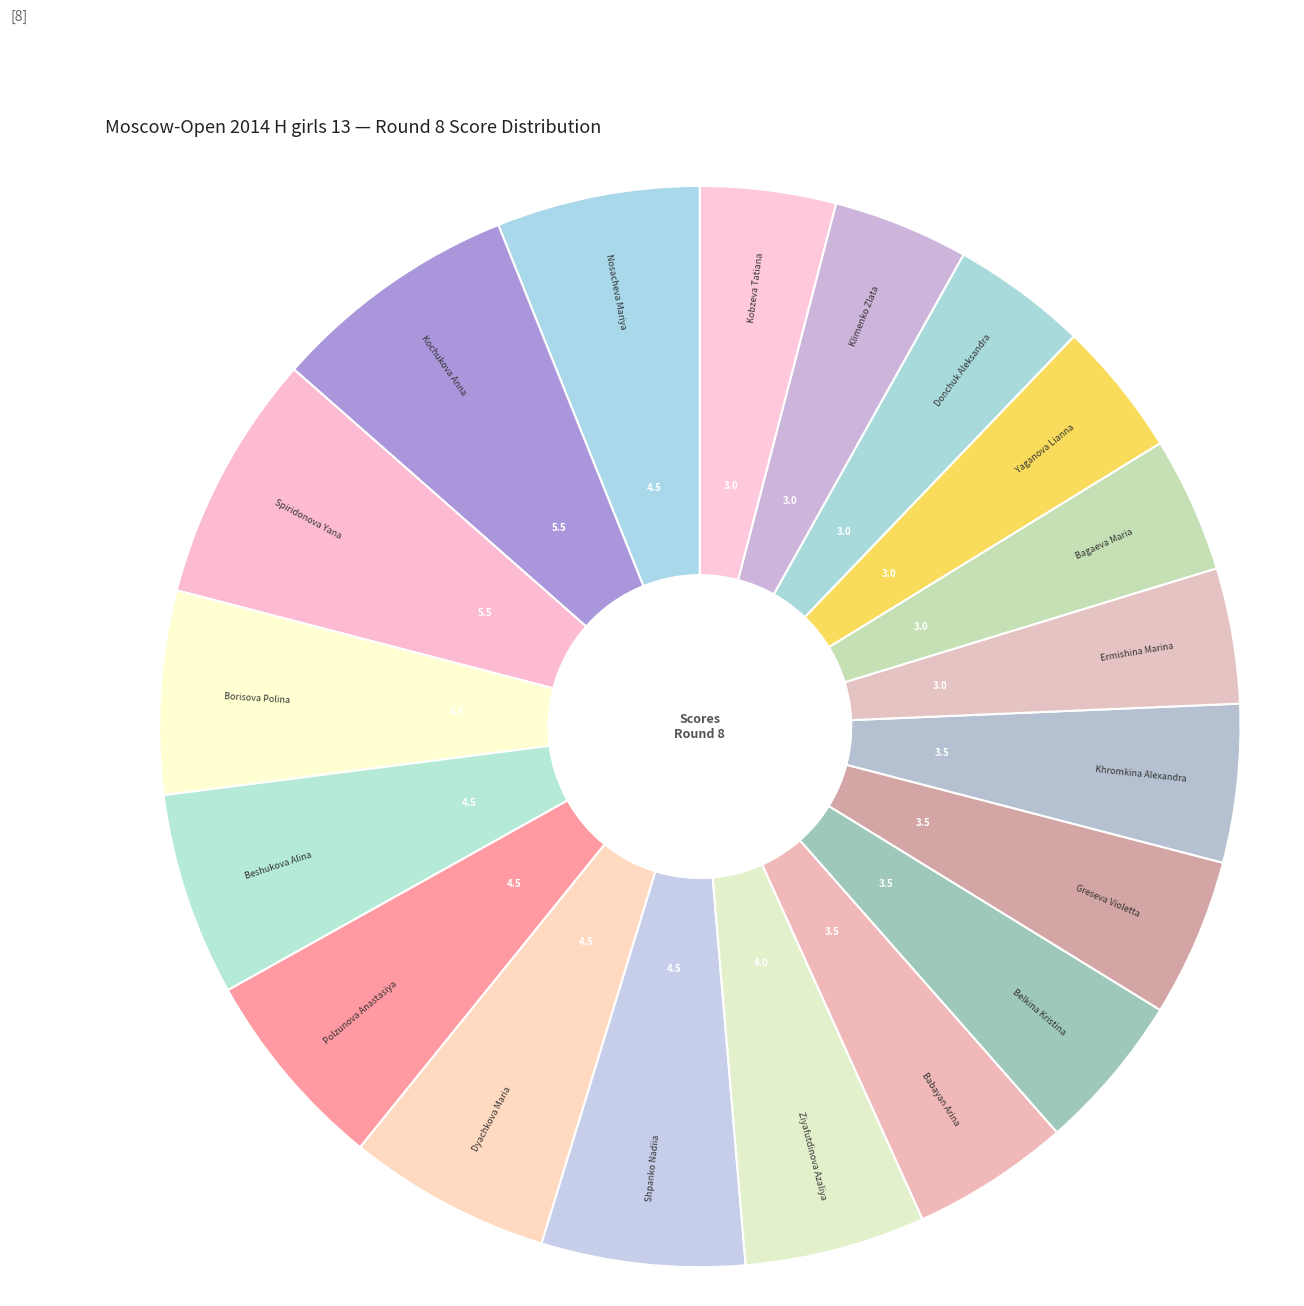

How many slices are in this pie chart?

19